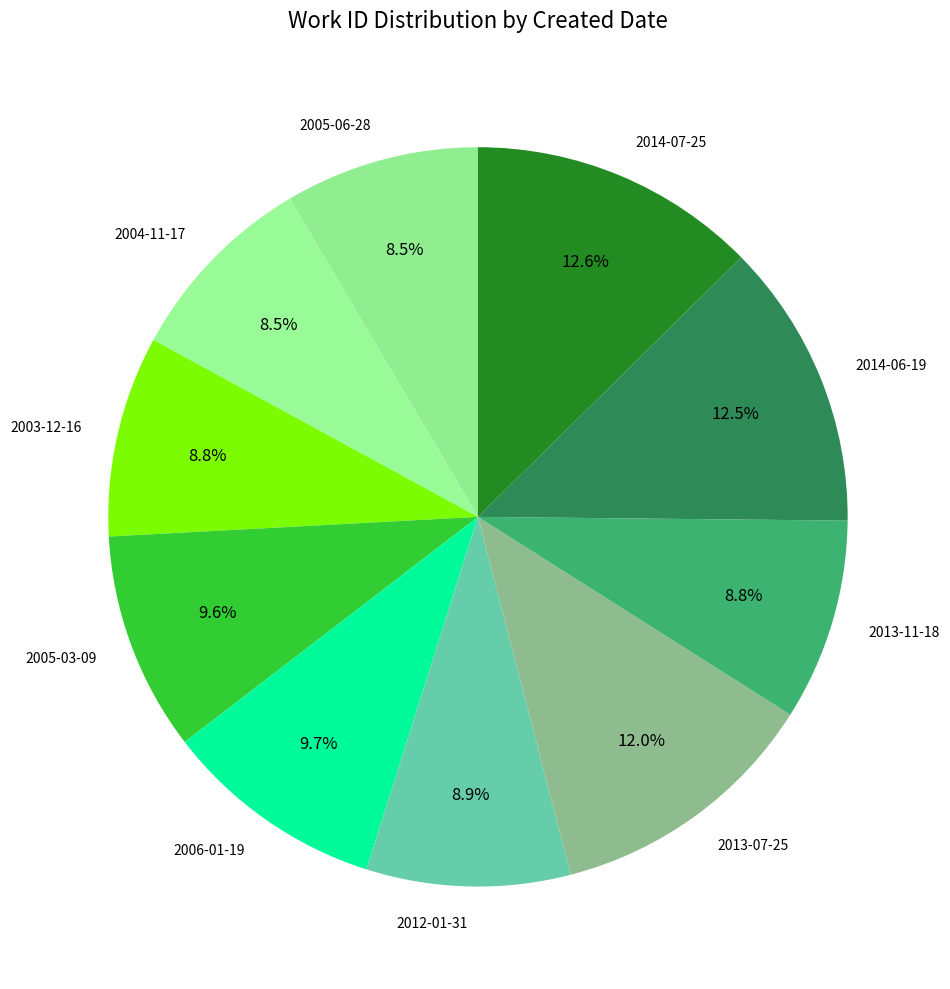

Is it true that 2005-06-28 is 1% of the pie?

False